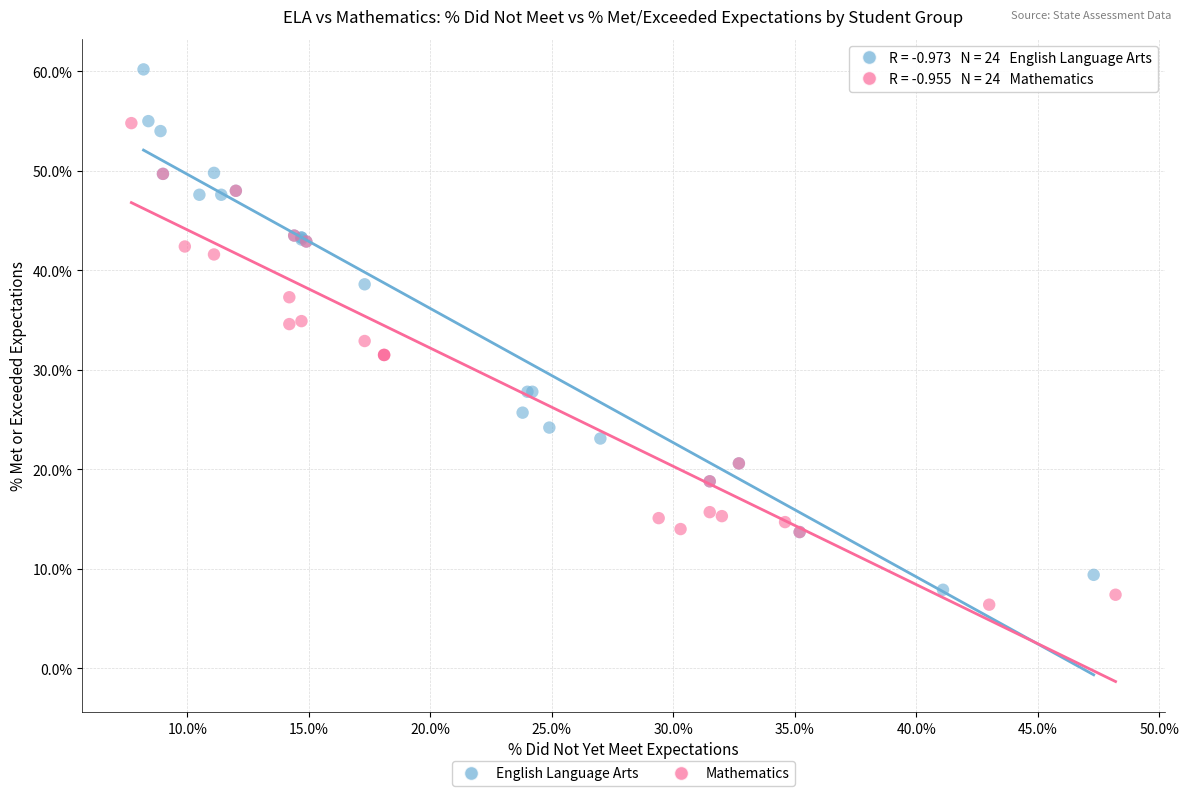

What are all the series names shown in the legend?

English Language Arts, Mathematics